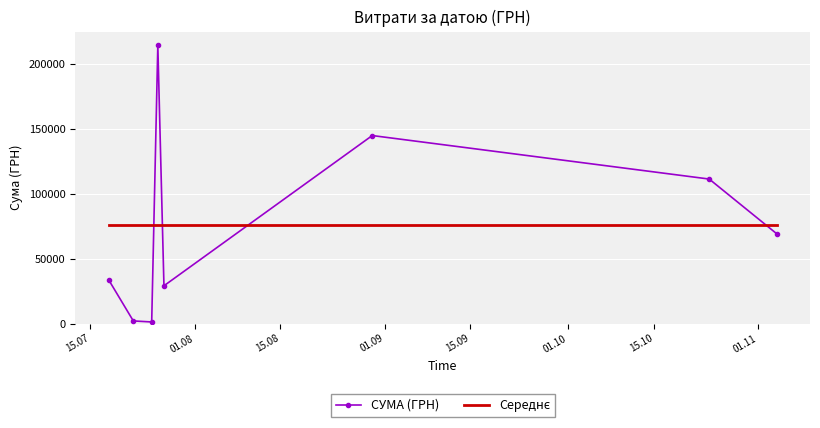

What is the difference between the maximum and minimum values in the СУМА (ГРН) series?

213176.3